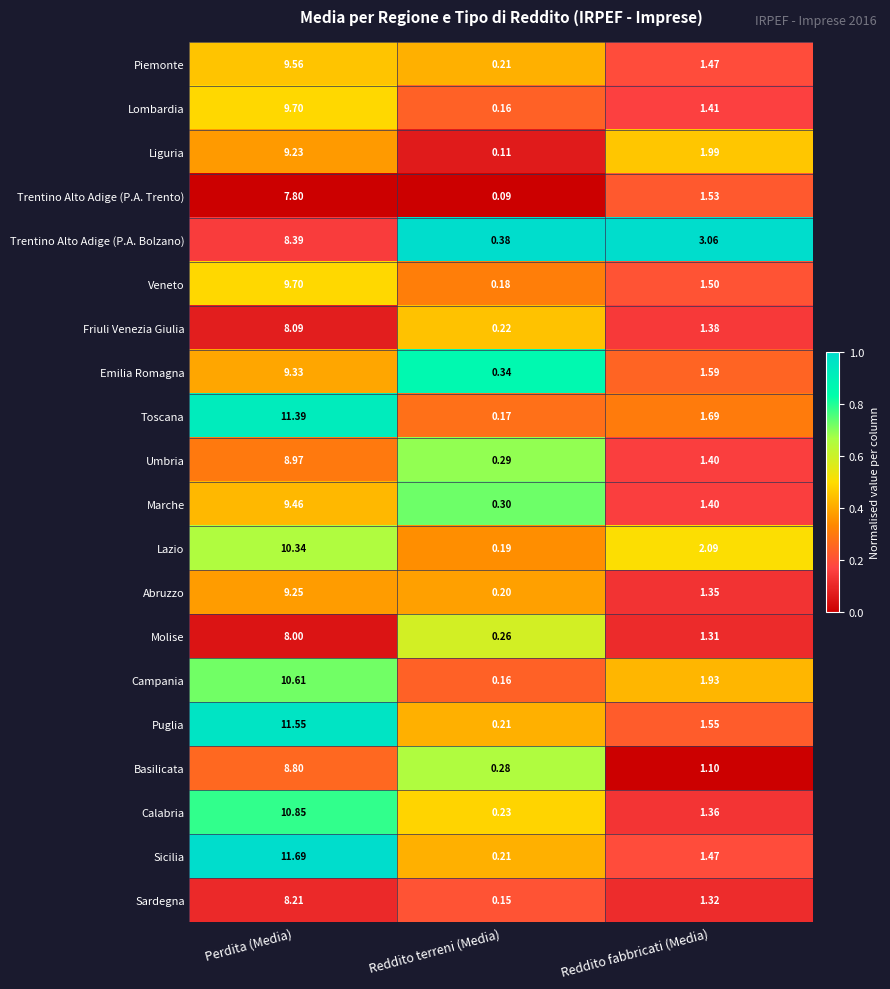

Which category has the highest value across all series?

Perdita (Media)